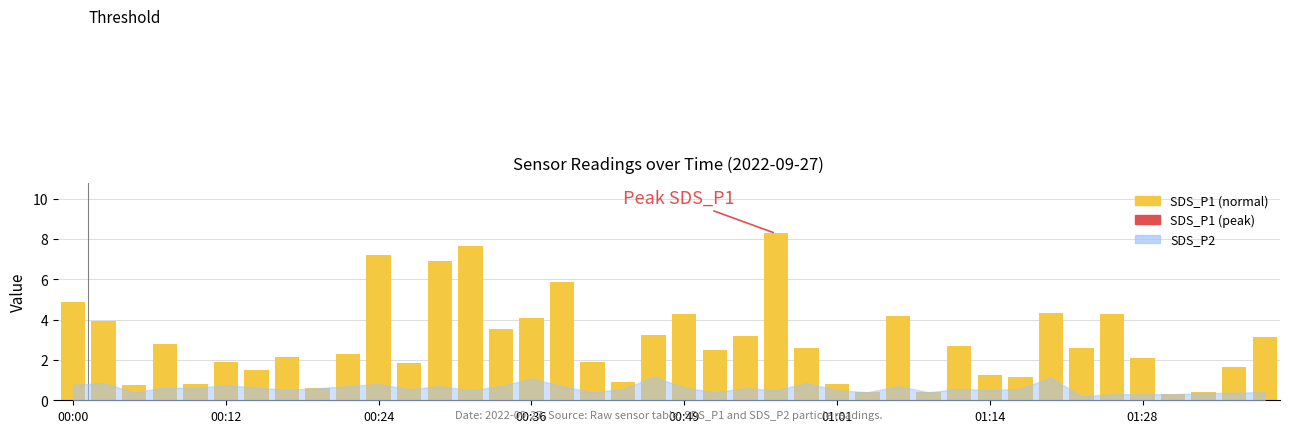

Does the chart contain any negative values?

No